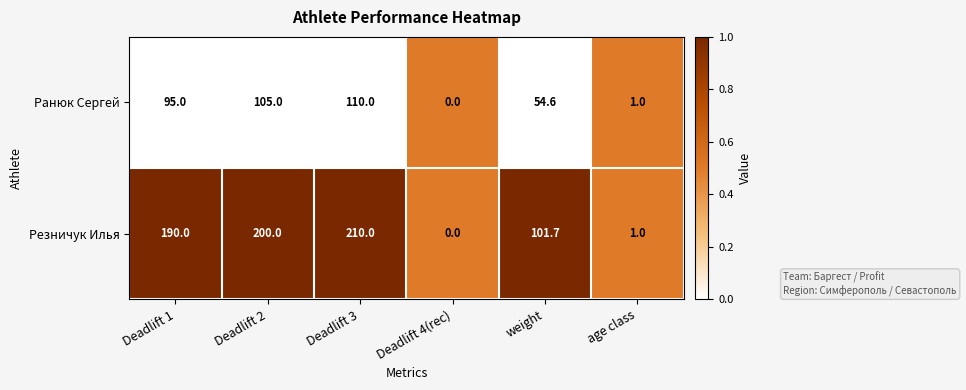

Between Deadlift 1 and weight, which series saw the biggest shift?

Резничук Илья